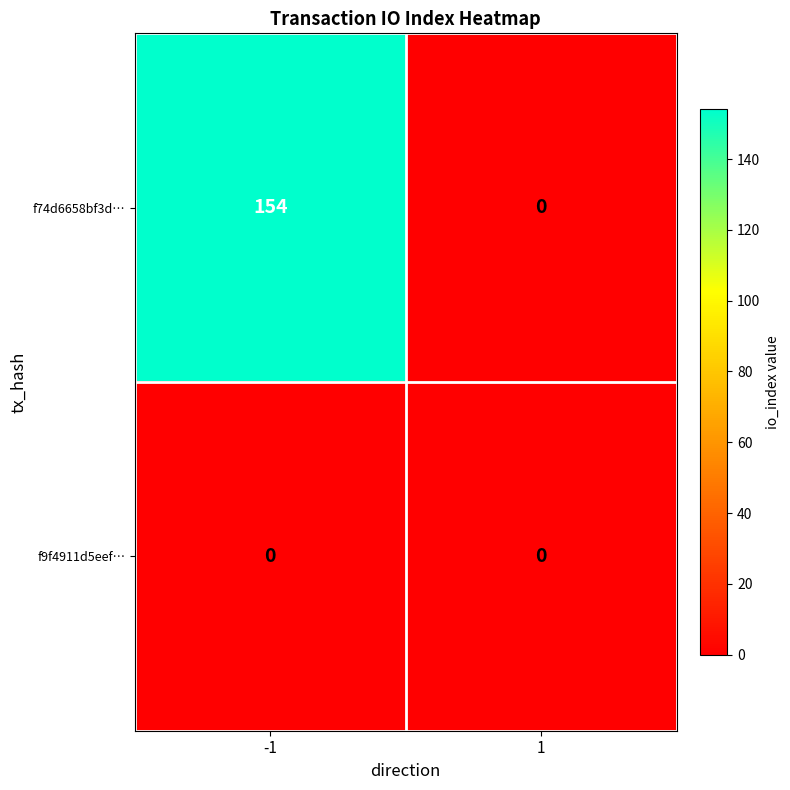

Which series has the widest spread of values?

f74d6658bf3d…